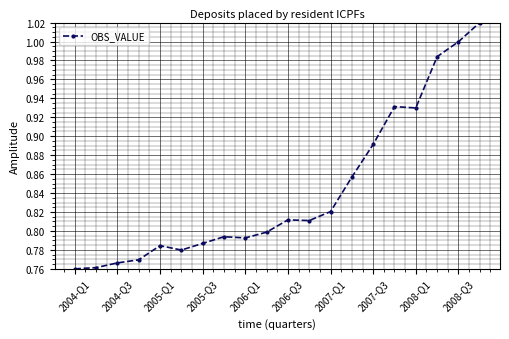

What is the sum of all values?

16.9